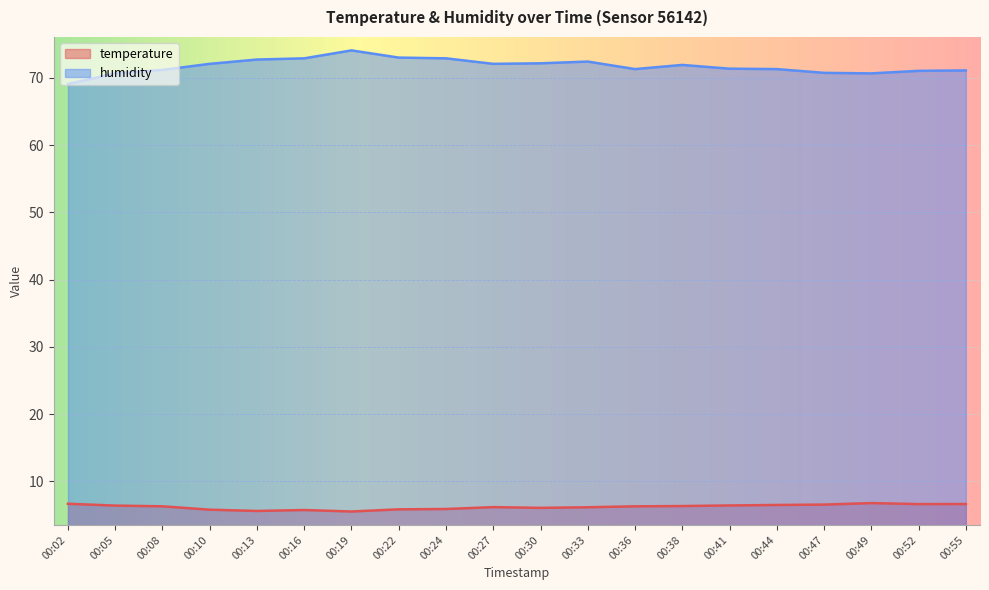

Which label corresponds to the largest value in the chart?

00:19